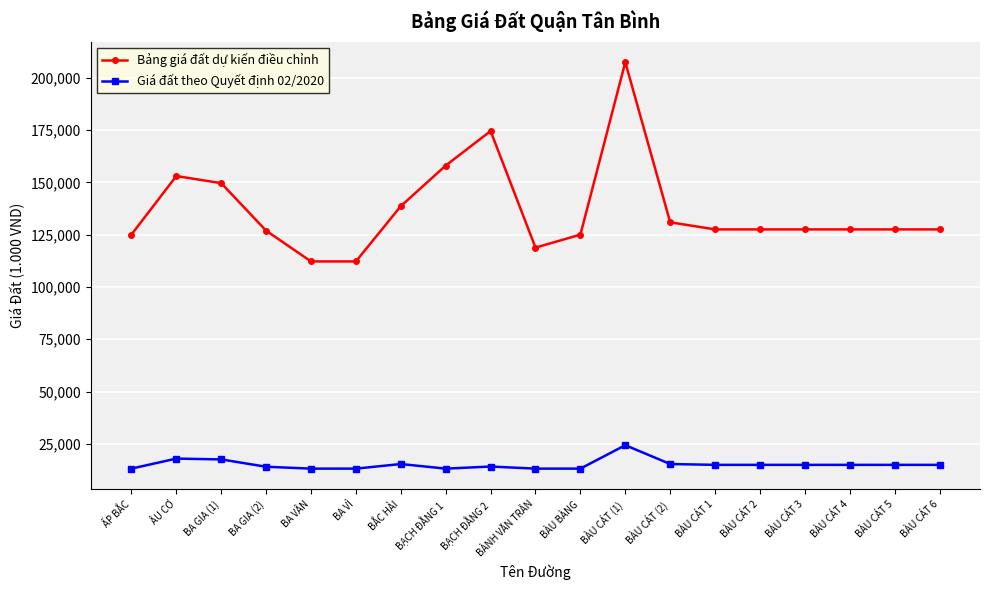

At which label does Bảng giá đất dự kiến điều chỉnh first exceed 127500?

ÂU CƠ